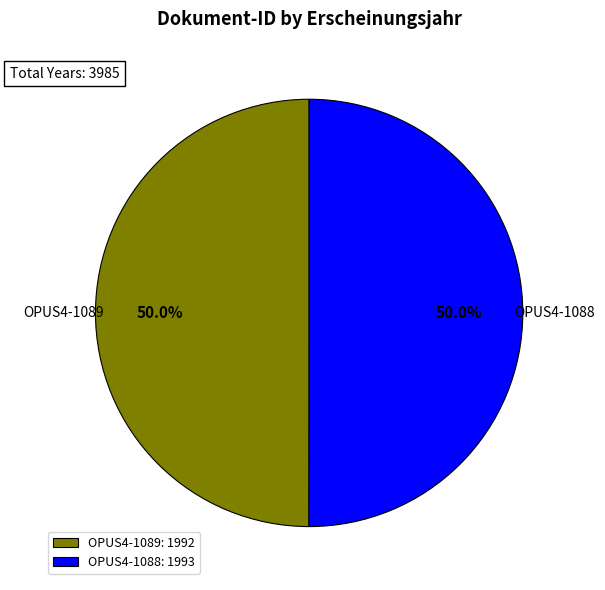

Is the sum of OPUS4-1088 and OPUS4-1089 greater than half?

Yes